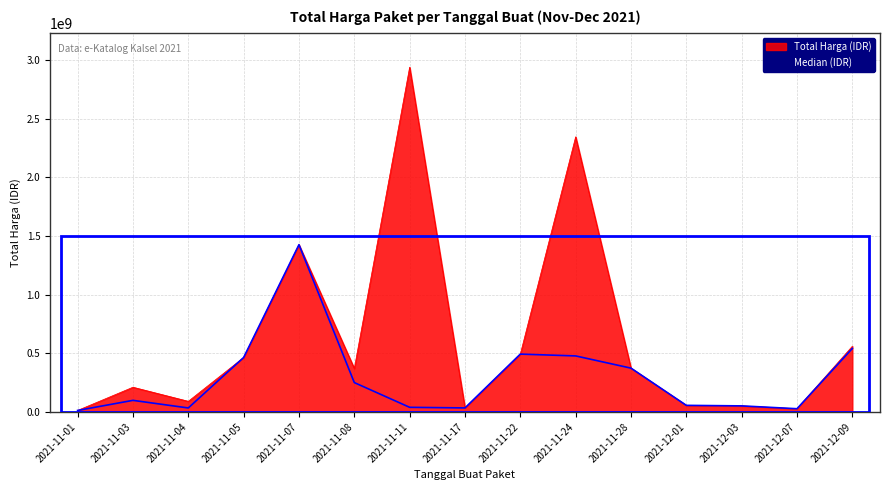

Reading right to left, list all the values displayed in this chart.

559971000	27412000	51601000	56152800	373404000	2345327100	493000000	34292000	2938963240	370516000	1425867900	464002100	90672075	210653270	12787500